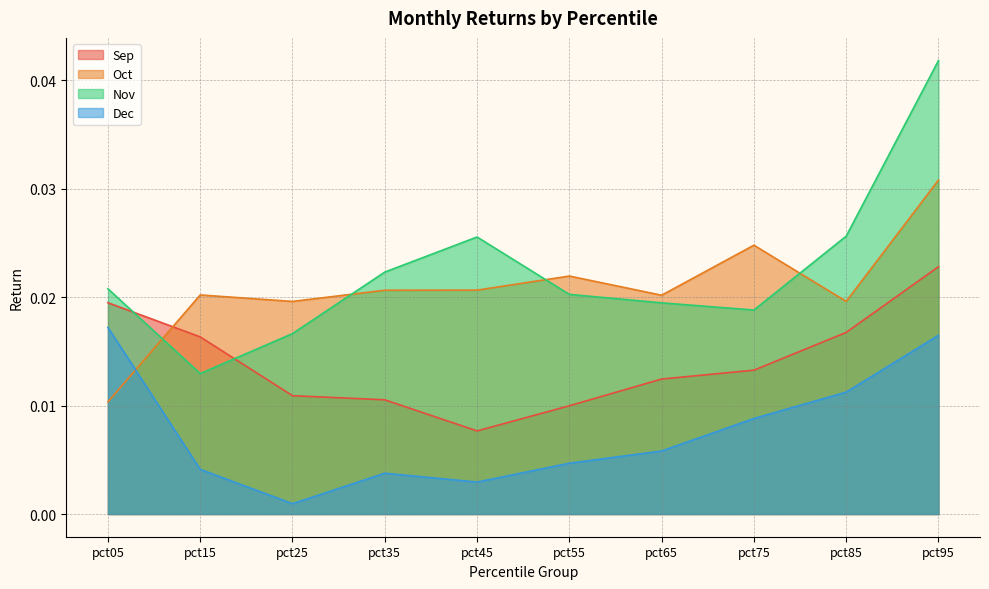

Does the chart have visible grid lines?

Yes